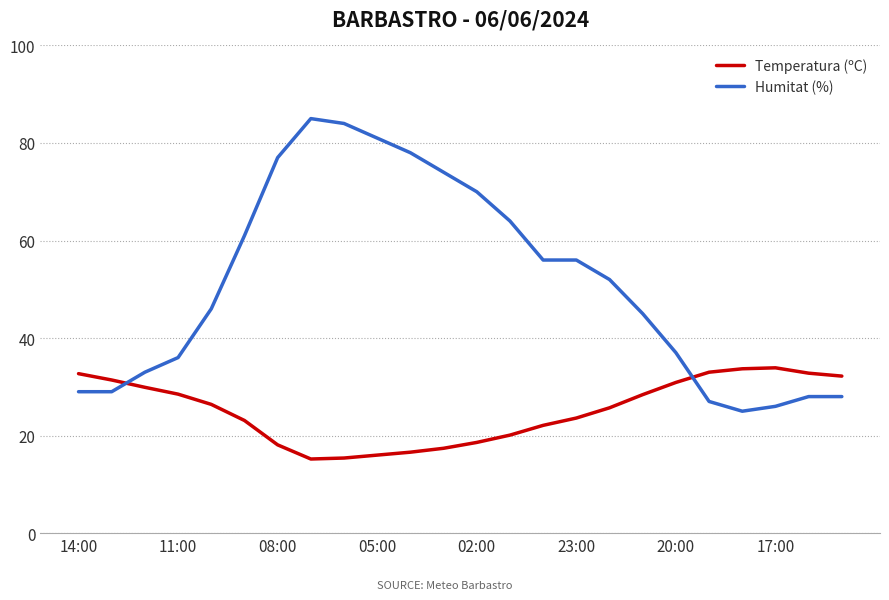

Does the chart have visible grid lines?

Yes